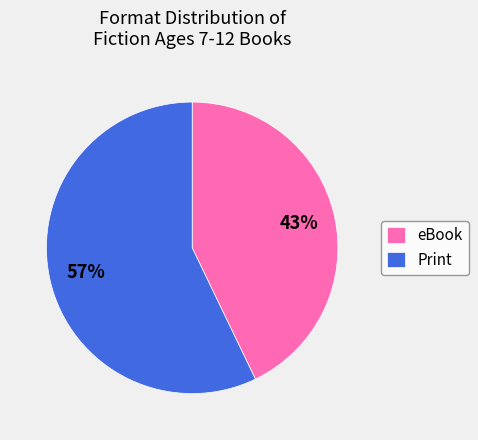

Do Print and eBook together represent more than half of the pie?

Yes